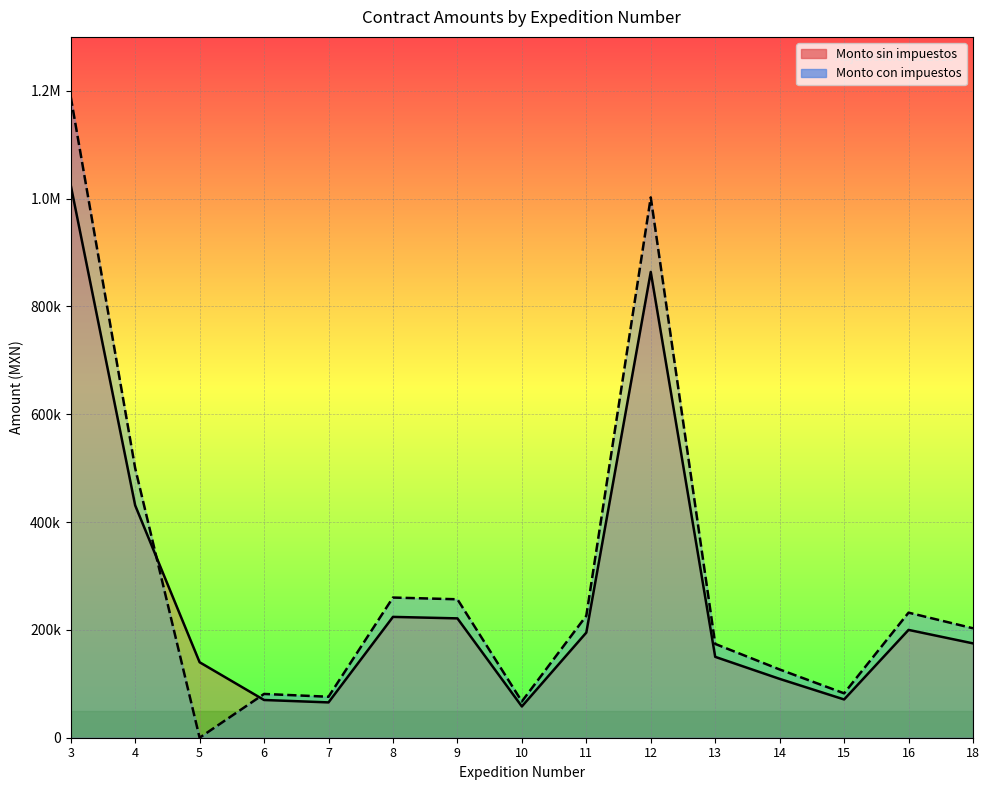

Which series has the largest total across all categories?

Monto con impuestos